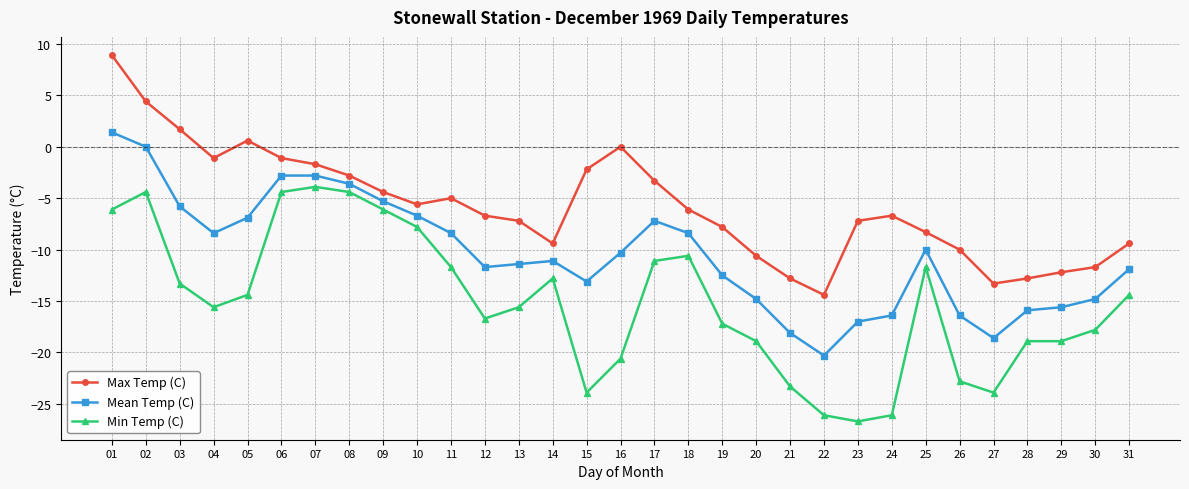

Which series changed the most between 13 and 17?

Min Temp (C)